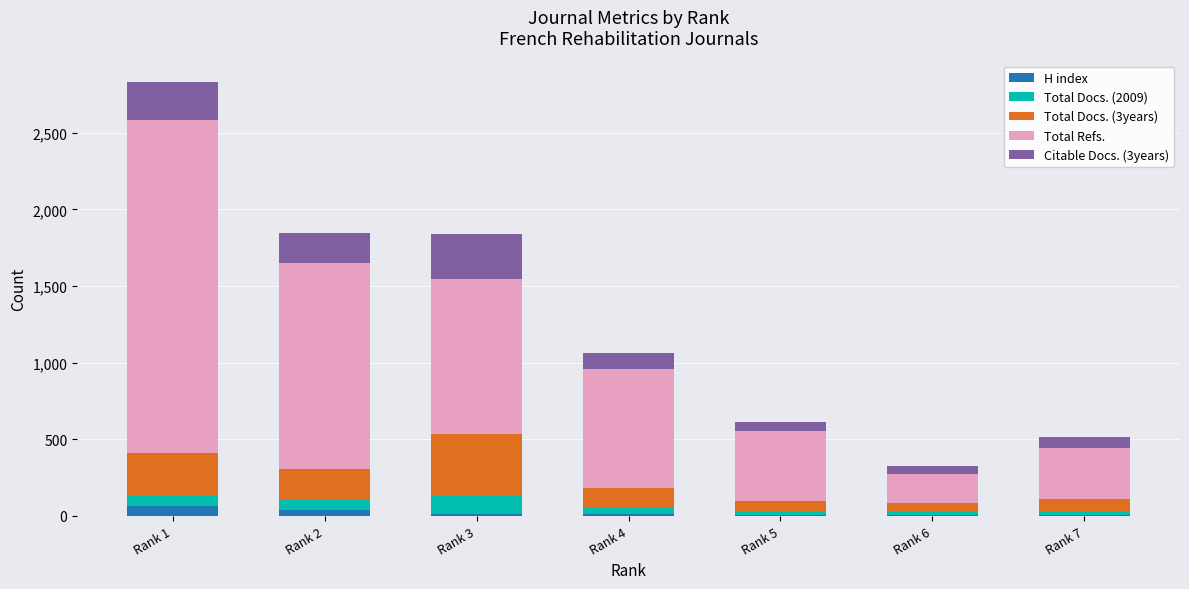

At which category is the sum across all series the highest?

Rank 1